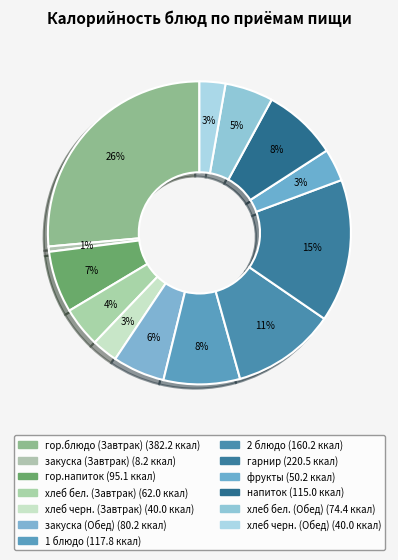

Is the sum of гор.блюдо (Завтрак) and хлеб бел. (Обед) greater than half?

No